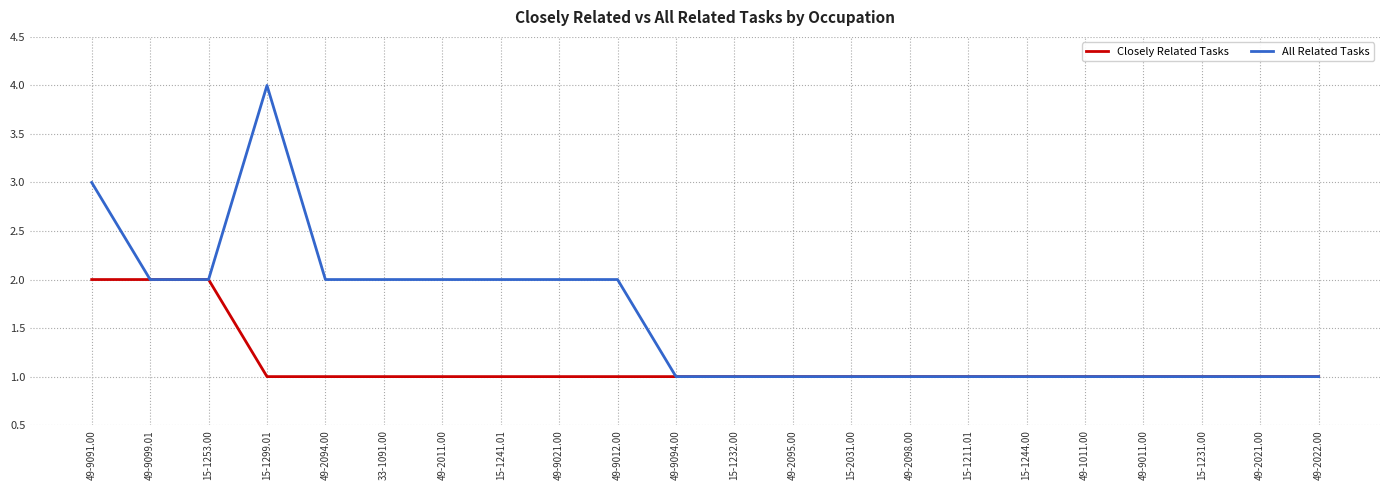

Rank the series by their average value, from lowest to highest.

Closely Related Tasks, All Related Tasks